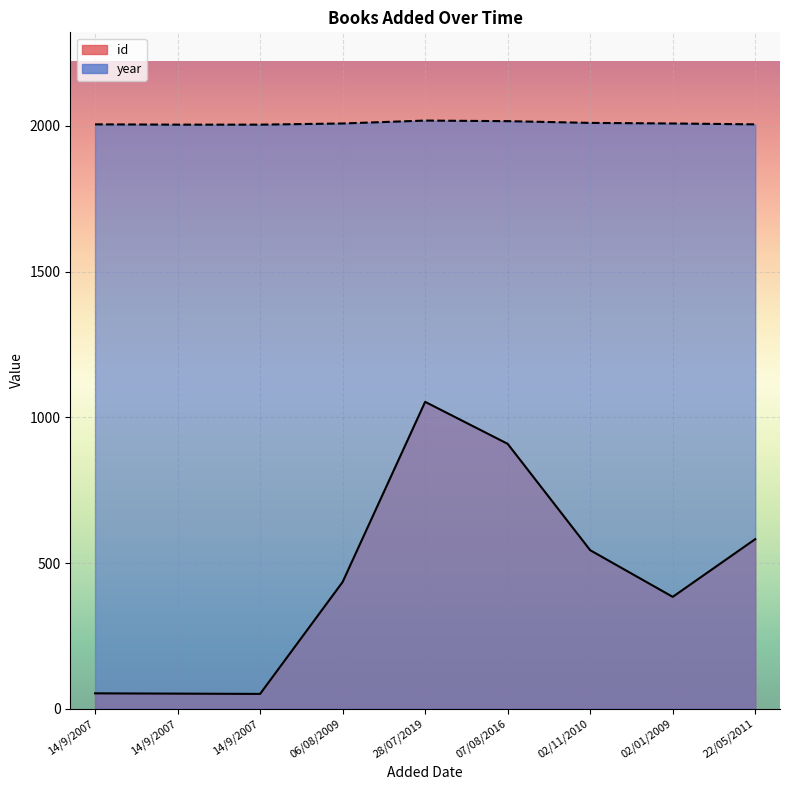

True or false: year and id cross at least once.

False